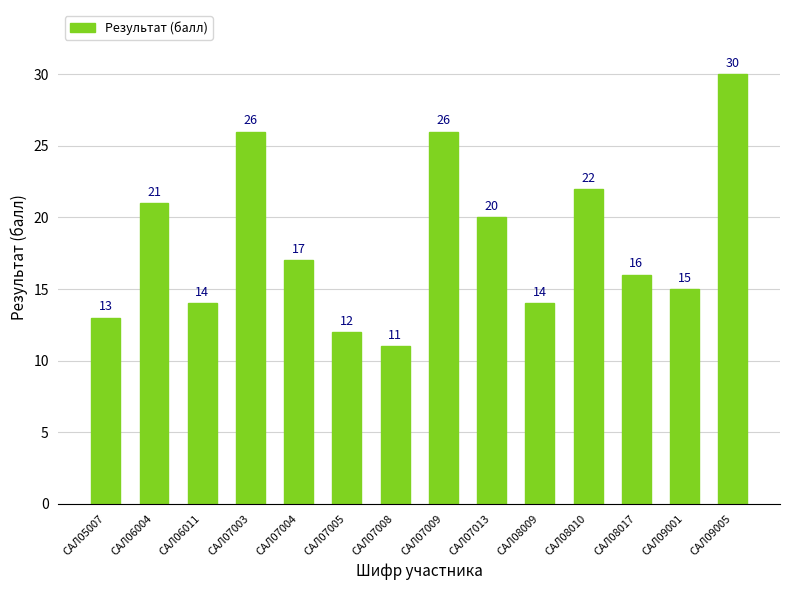

What is the value of the 13th bar from the left?

15